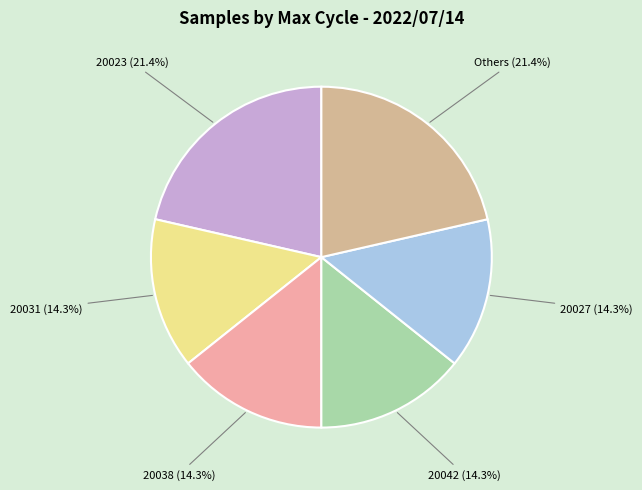

Do 20027 and Others together represent more than half of the pie?

No